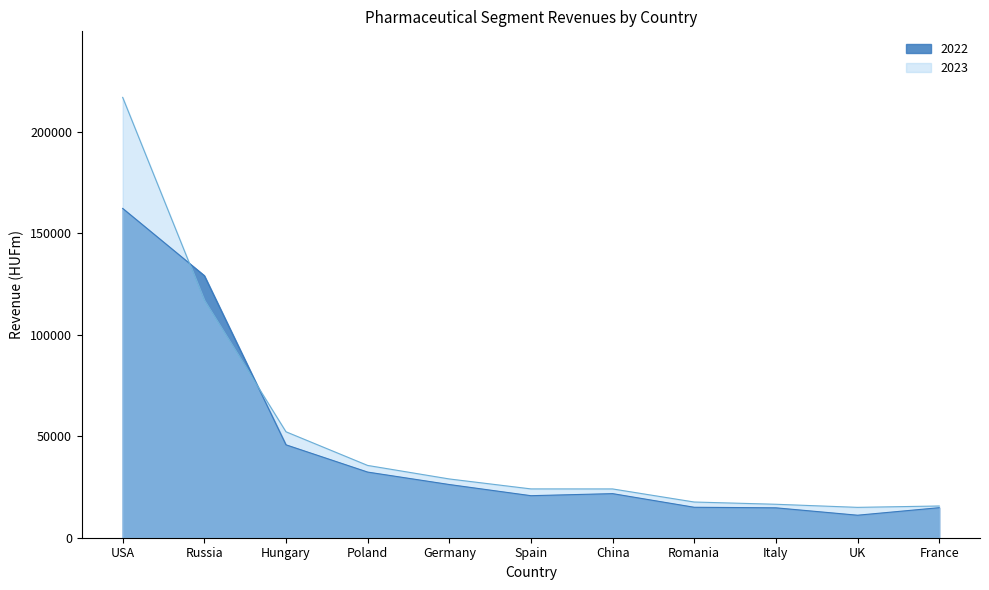

At which label does 2023 first exceed 24039?

USA